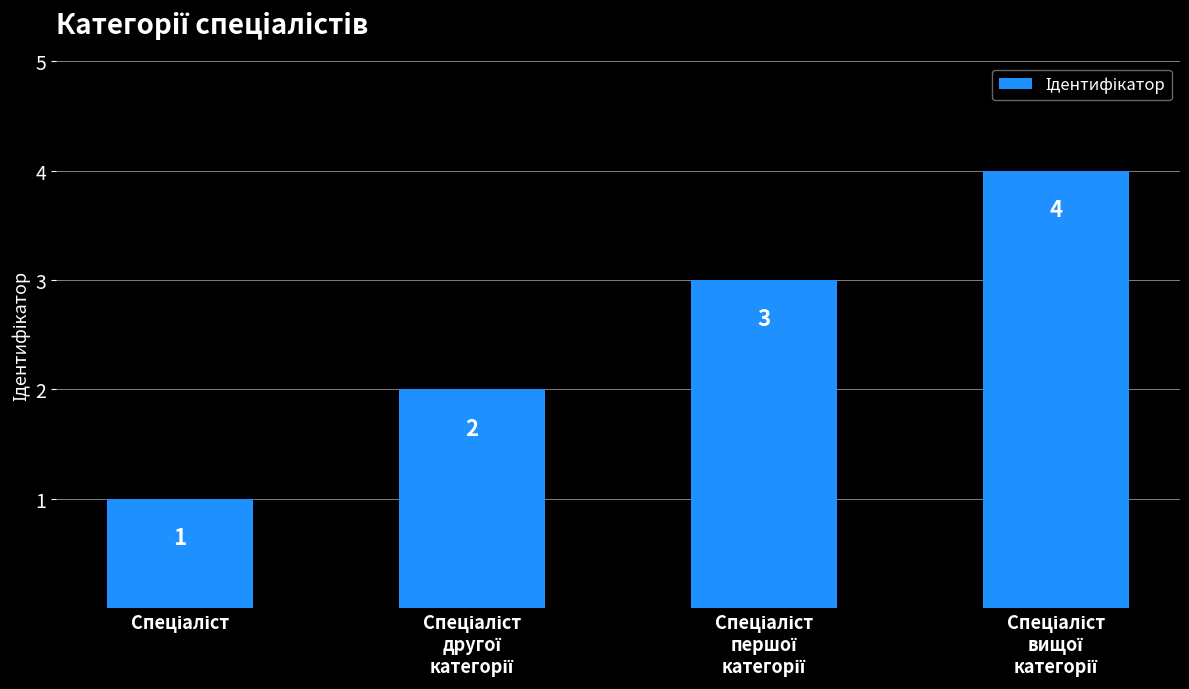

How many series are shown in this chart?

1